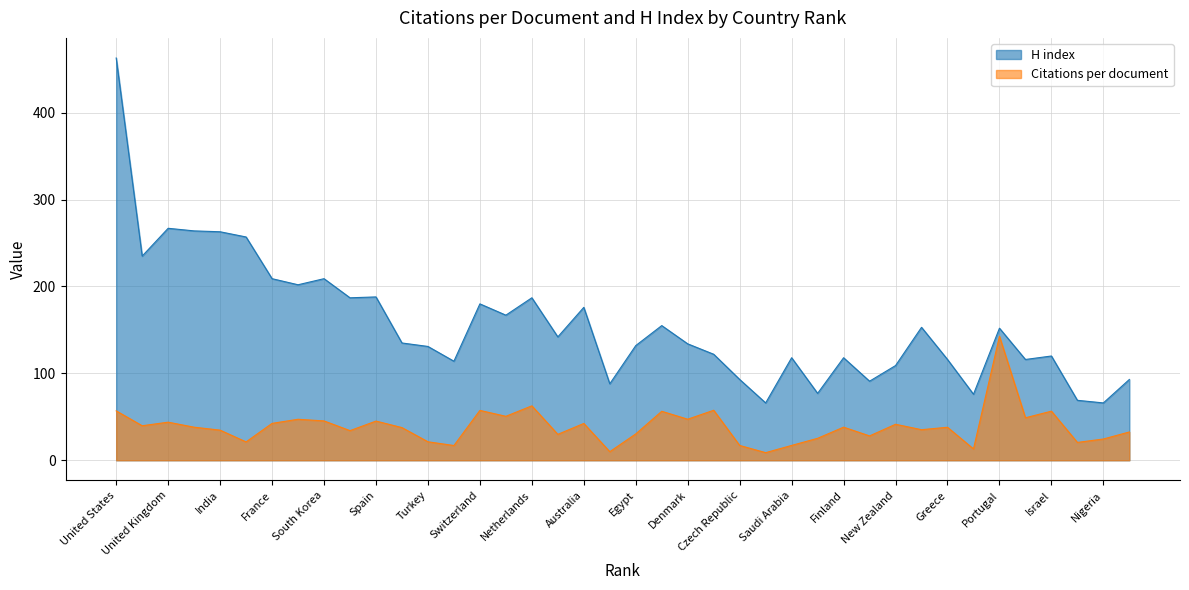

At which category does H index reach its first local valley?

Japan